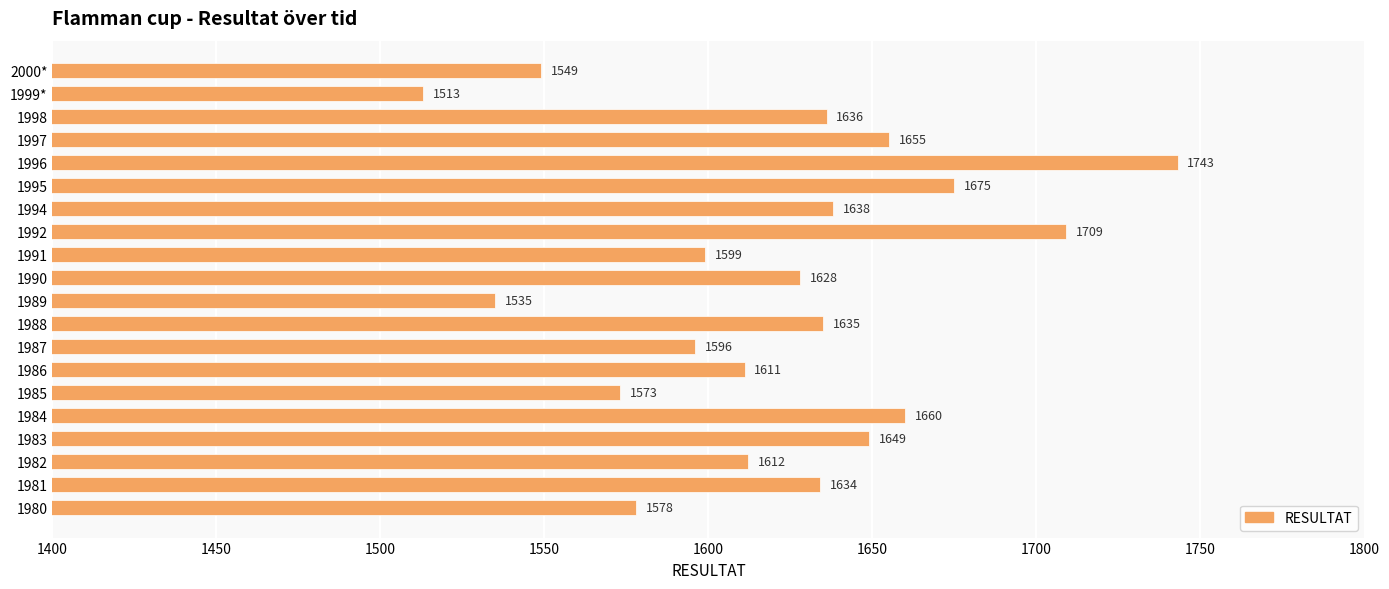

Reading bottom to top, transcribe all the data shown in this chart.

1980=1578	1981=1634	1982=1612	1983=1649	1984=1660	1985=1573	1986=1611	1987=1596	1988=1635	1989=1535	1990=1628	1991=1599	1992=1709	1994=1638	1995=1675	1996=1743	1997=1655	1998=1636	1999*=1513	2000*=1549